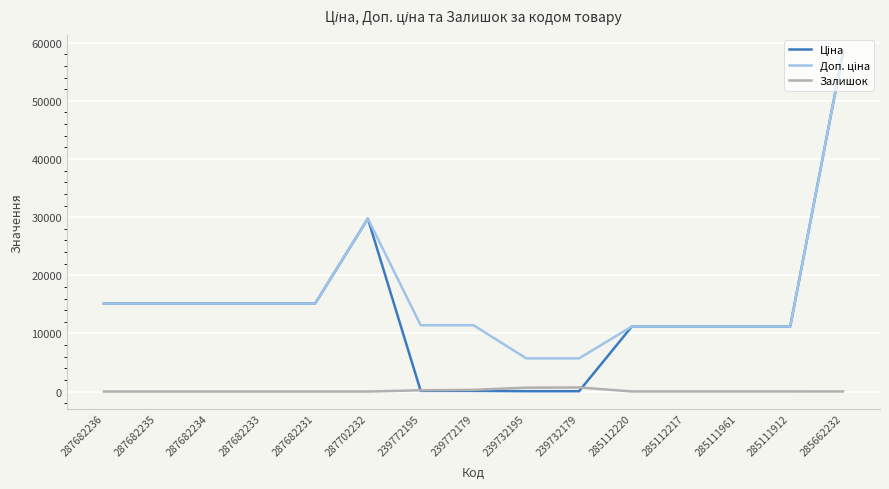

Is it true that Залишок equals 0.0 at 287682236?

True